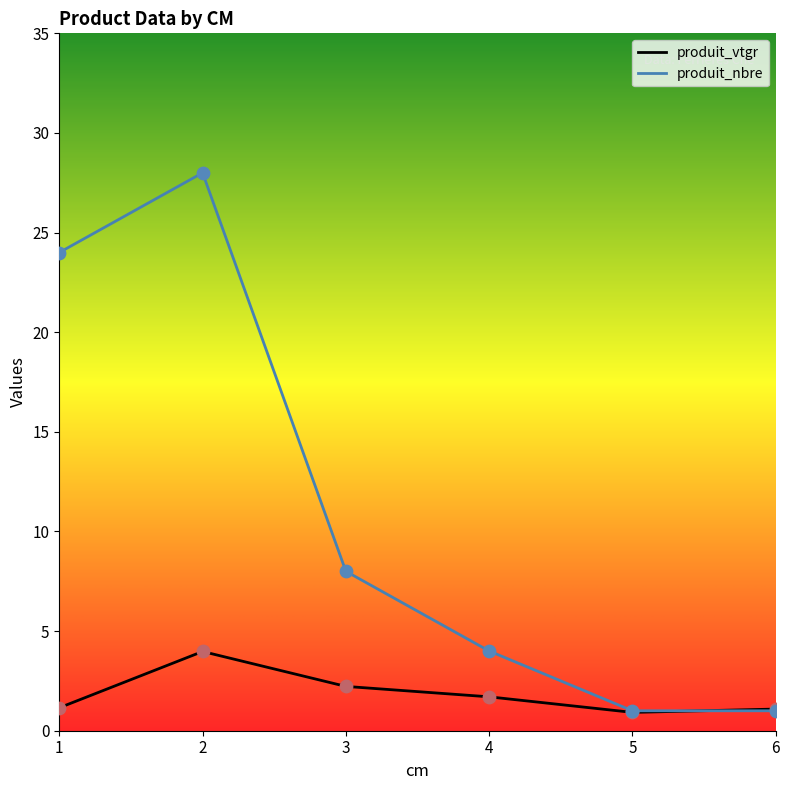

Is the value of produit_nbre at 3 greater than the value of produit_vtgr at 4?

Yes